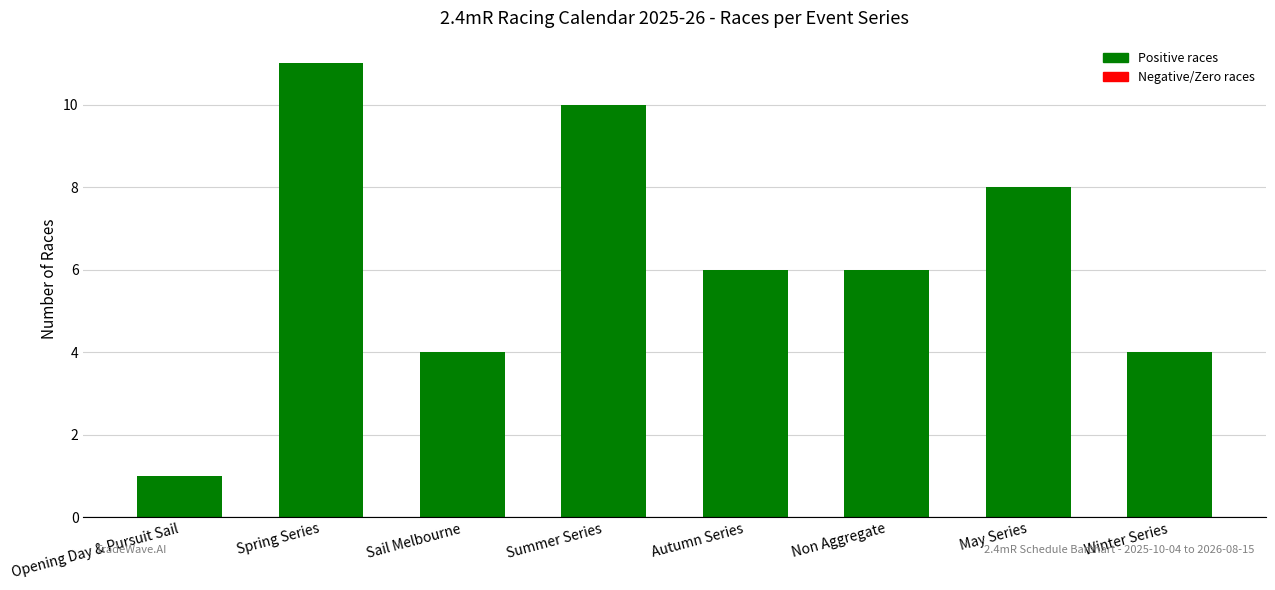

What is the ratio of the value at Sail Melbourne to the value at Spring Series?

0.4